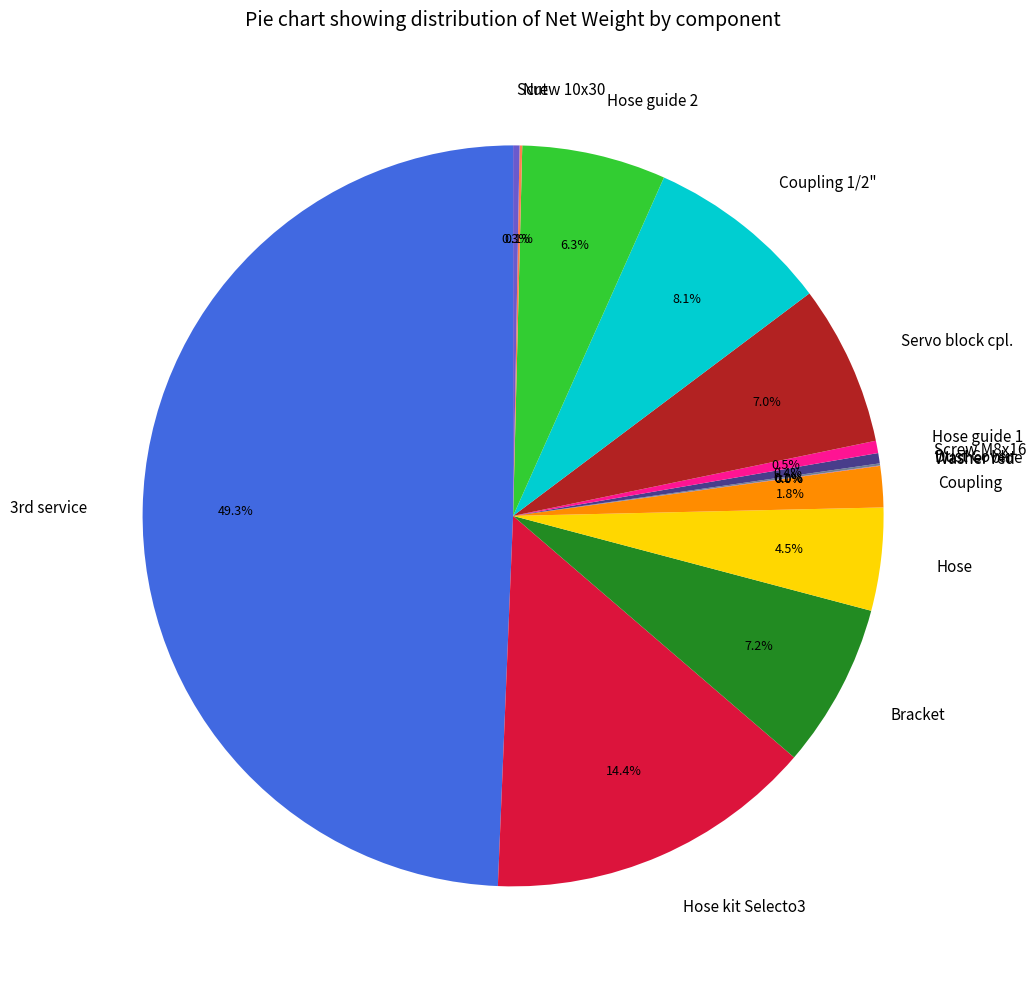

To the nearest percent, what is the difference between the largest and smallest slice percentages?

49%